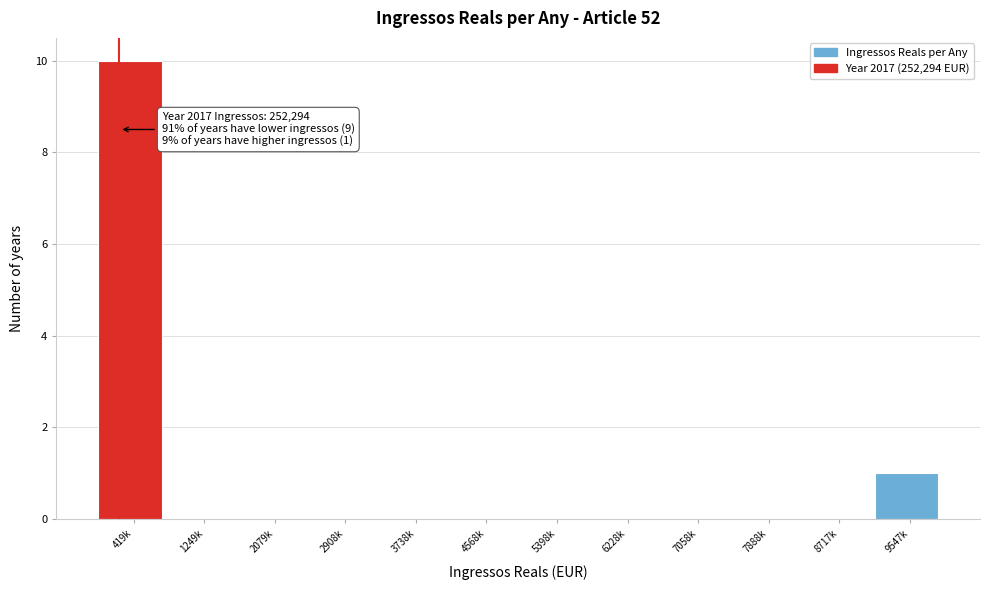

Reading left to right, extract all data points from this chart.

419k=10	1249k=0	2079k=0	2908k=0	3738k=0	4568k=0	5398k=0	6228k=0	7058k=0	7888k=0	8717k=0	9547k=1